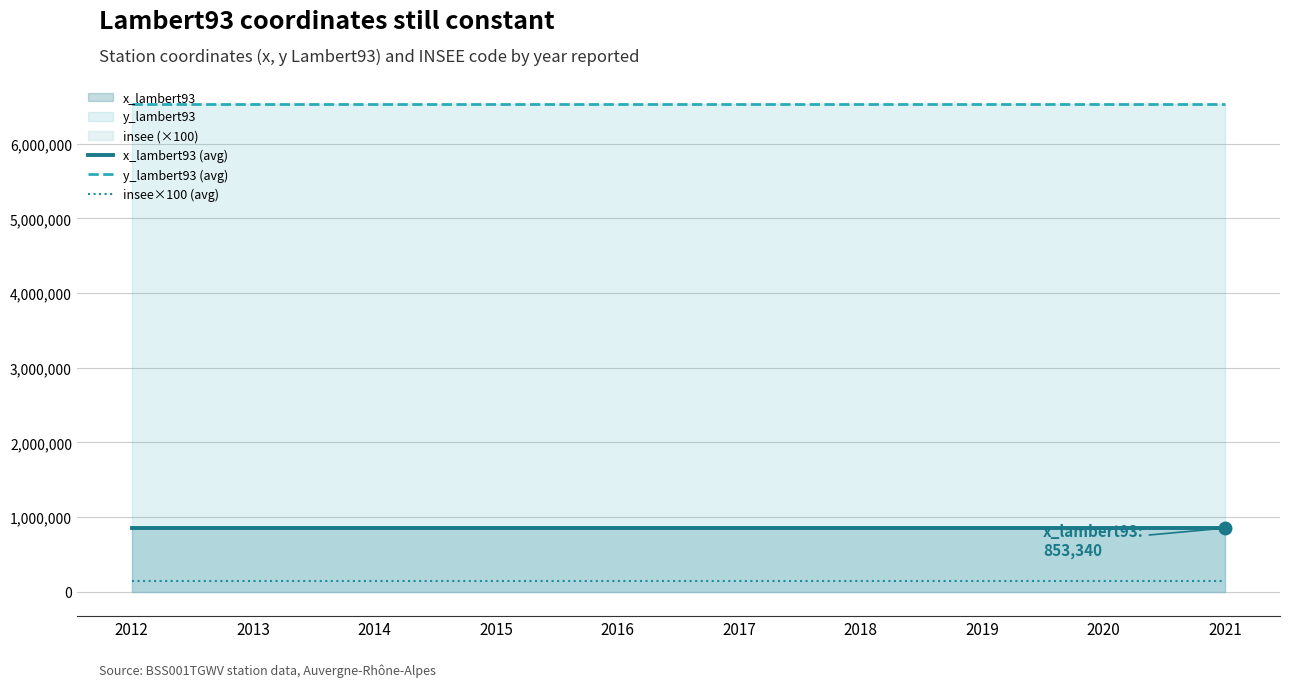

What is the minimum value shown in the chart?

137600